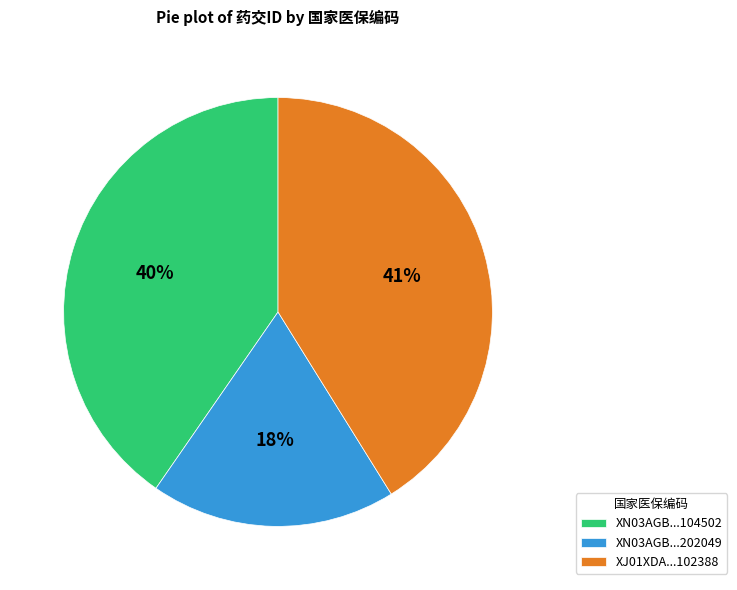

What percentage is the XJ01XDA...102388 slice, to the nearest percent?

41%